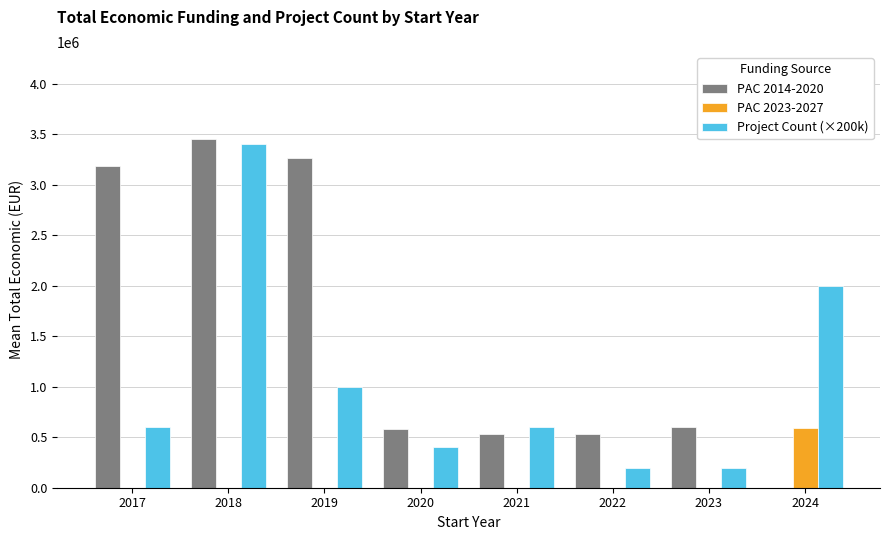

At which label is Project Count (×200k) closest to 1800000?

2024